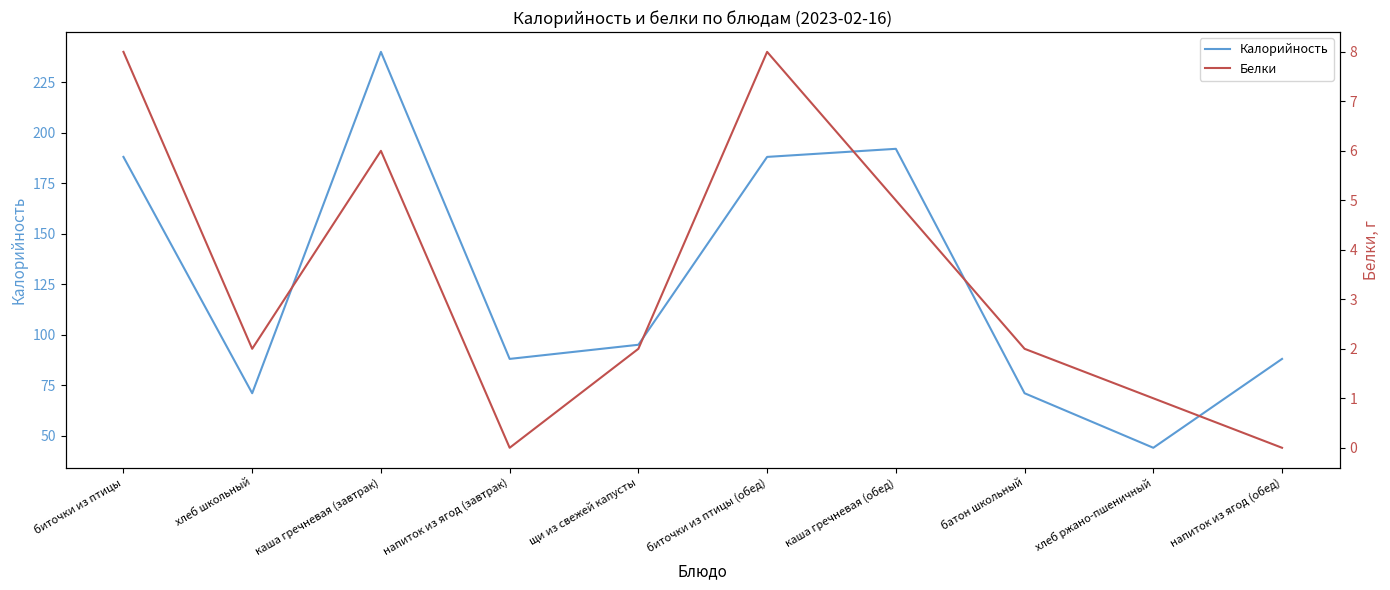

At which category does Белки reach its first local valley?

хлеб школьный